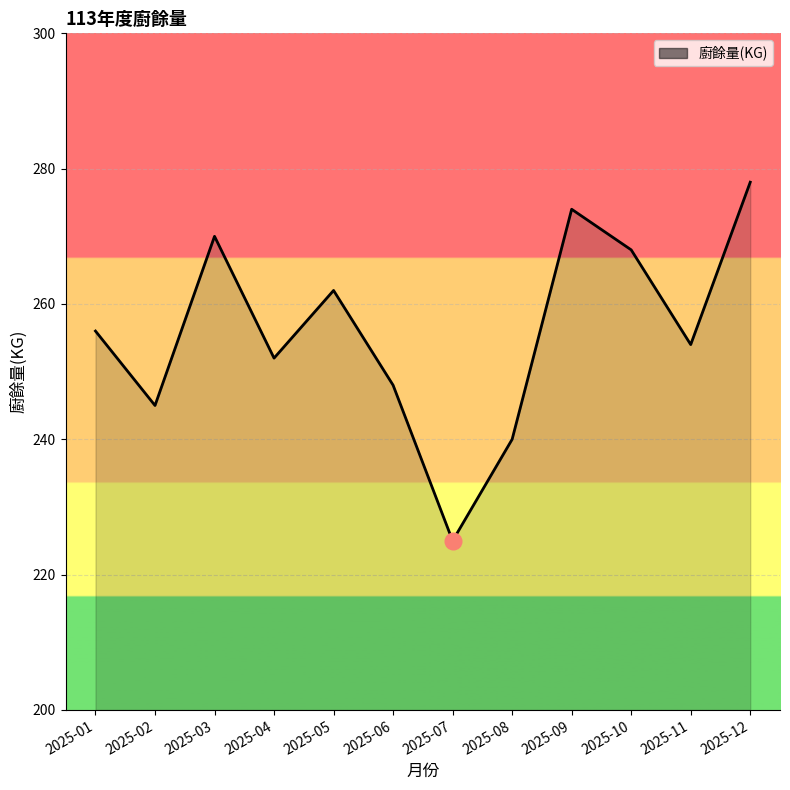

Reading right to left, what are all the values shown in this chart?

278	254	268	274	240	225	248	262	252	270	245	256